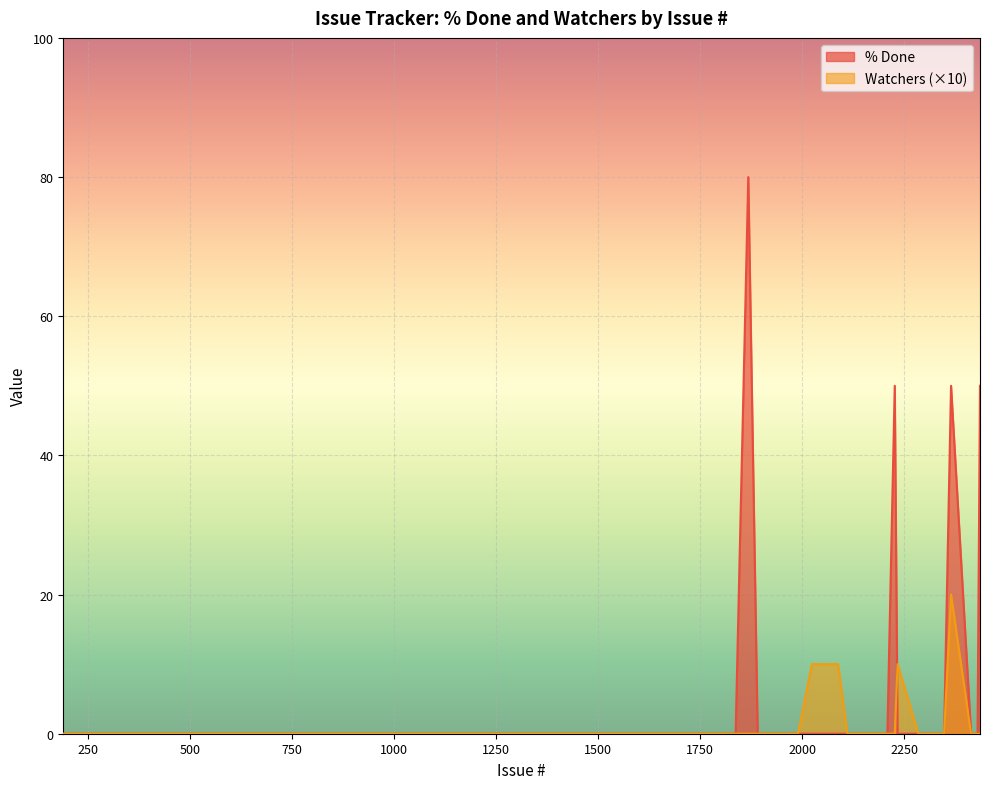

At which category does % Done reach its first local peak?

1868